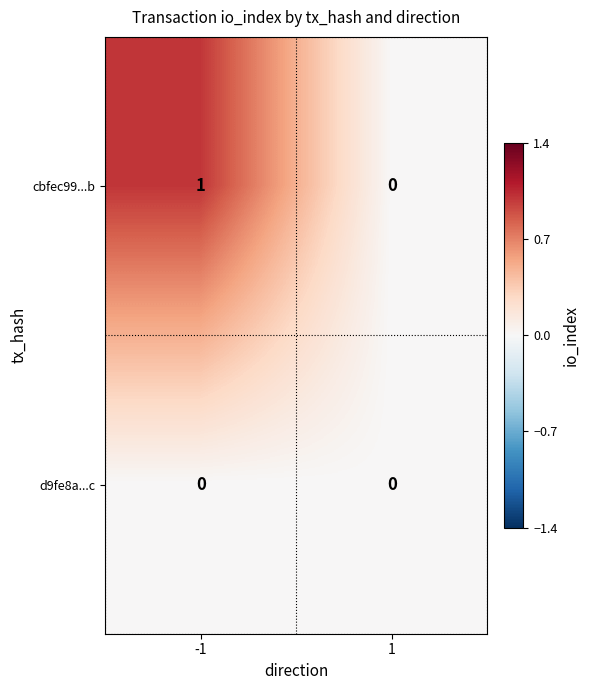

Which label corresponds to the largest value in the chart?

-1